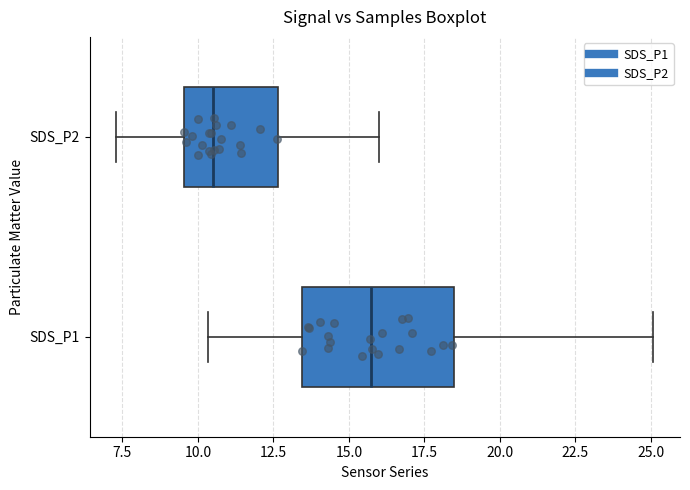

Which box is the widest, from its left edge to its right edge?

SDS_P1